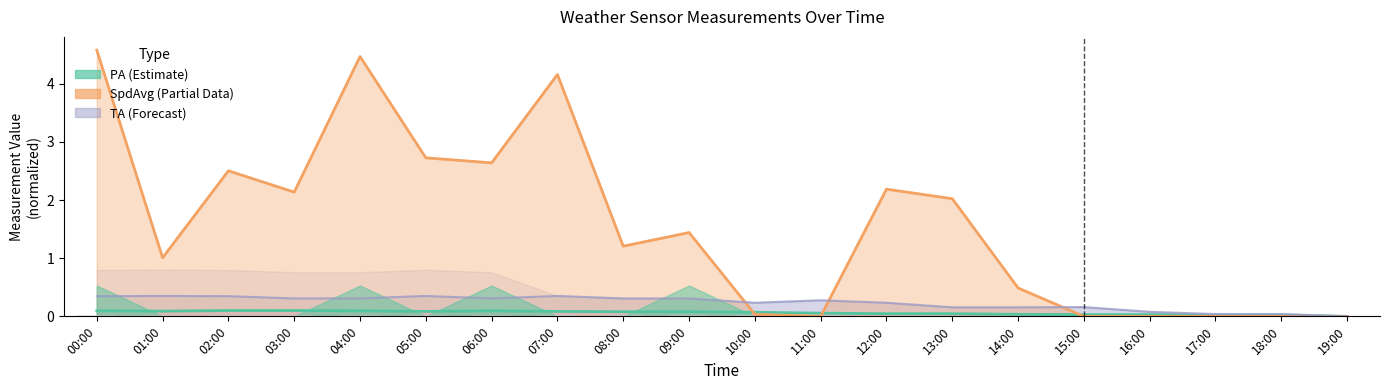

Between 03:00 and 04:00, which series saw the biggest shift?

SpdAvg (Partial)